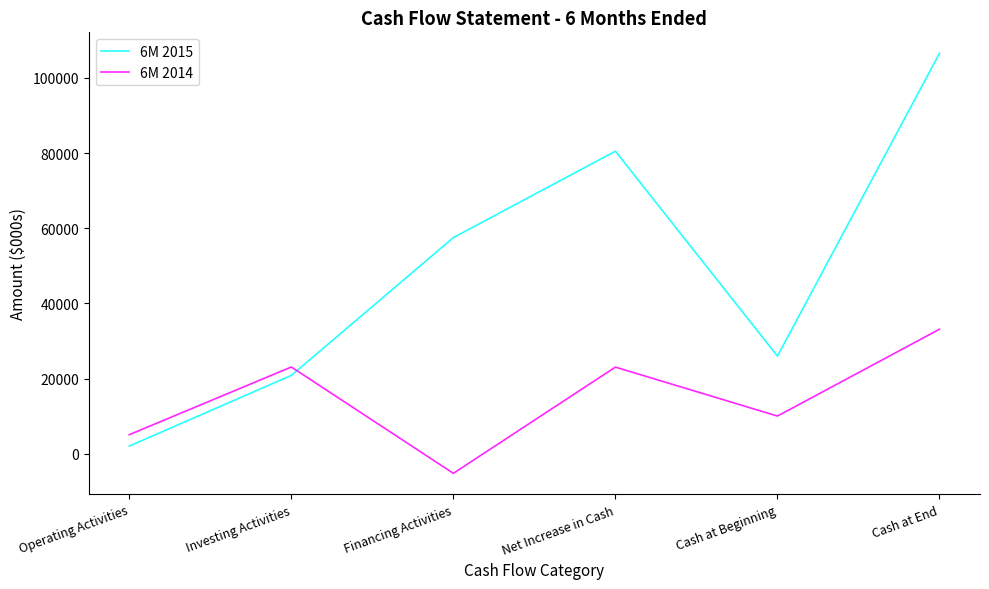

What is the spread (max minus min) of values at Cash at Beginning?

15941